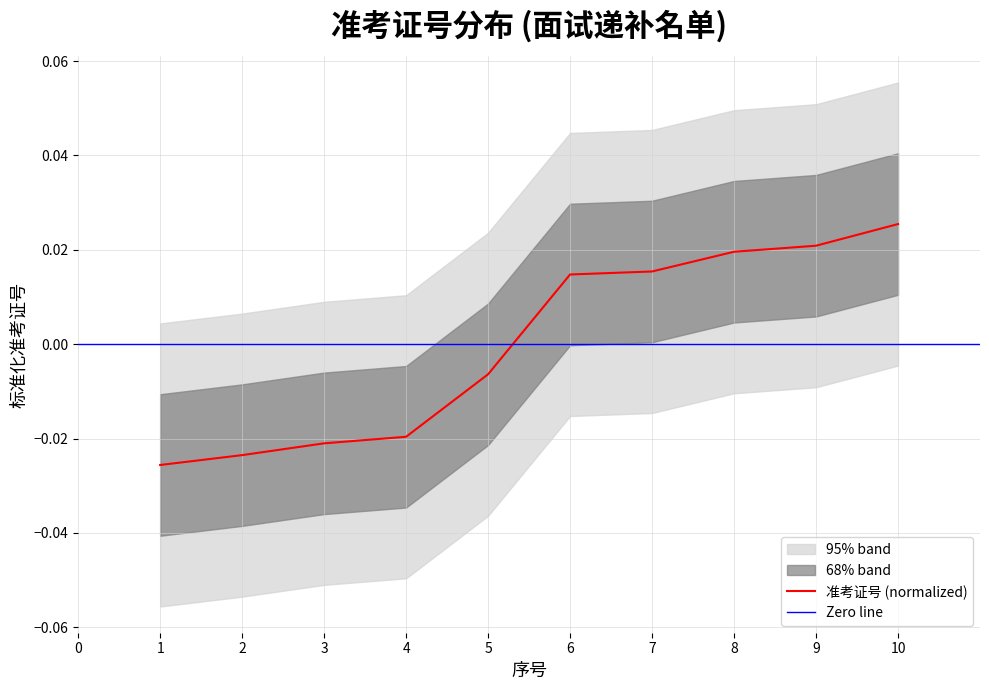

True or false: the data shows 0.0 at 6.

True